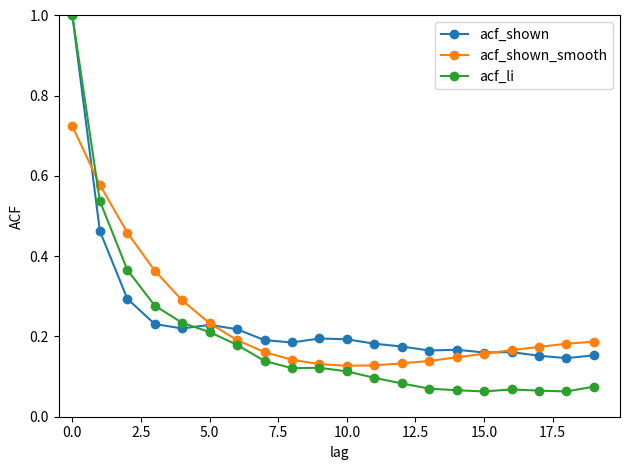

Which series has the largest range (max minus min)?

acf_li